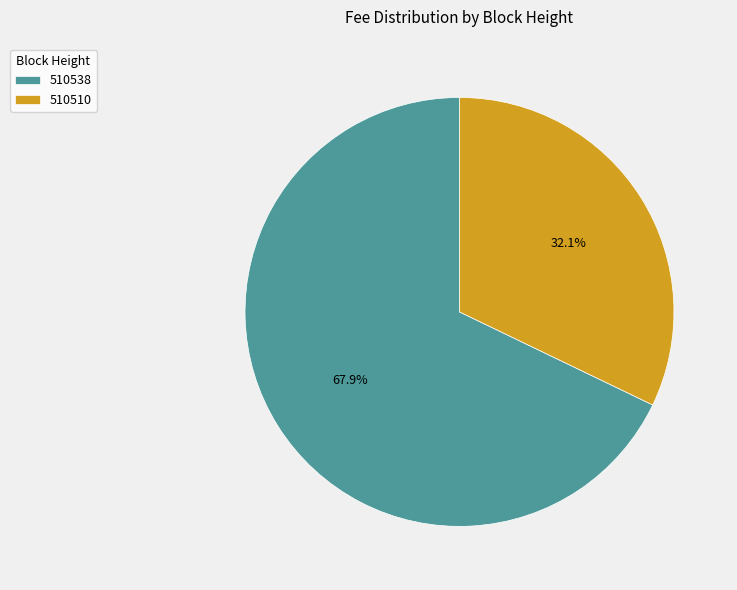

Rank the categories by value from highest to lowest.

510538, 510510